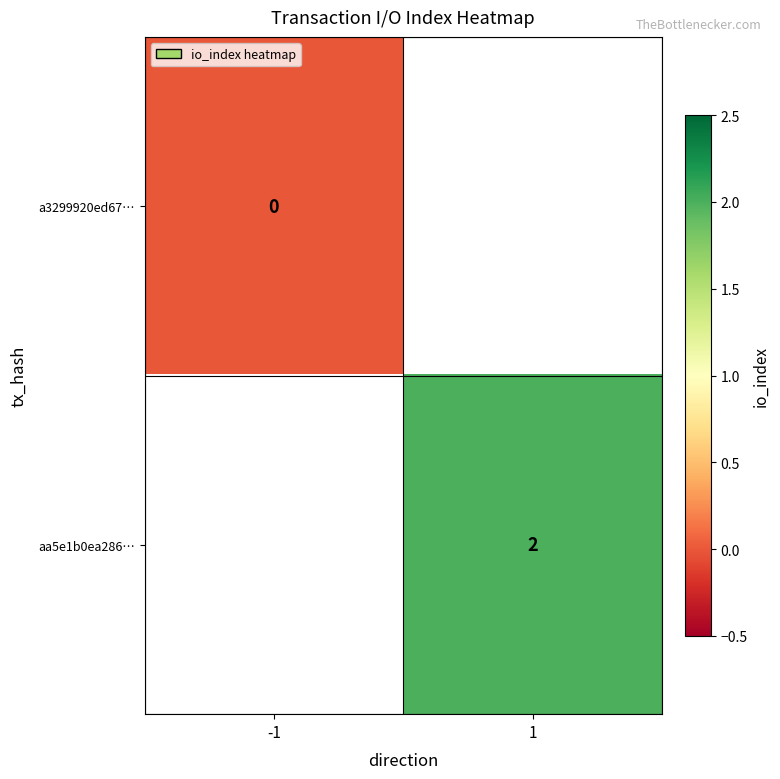

Which label corresponds to the smallest value in the chart?

-1